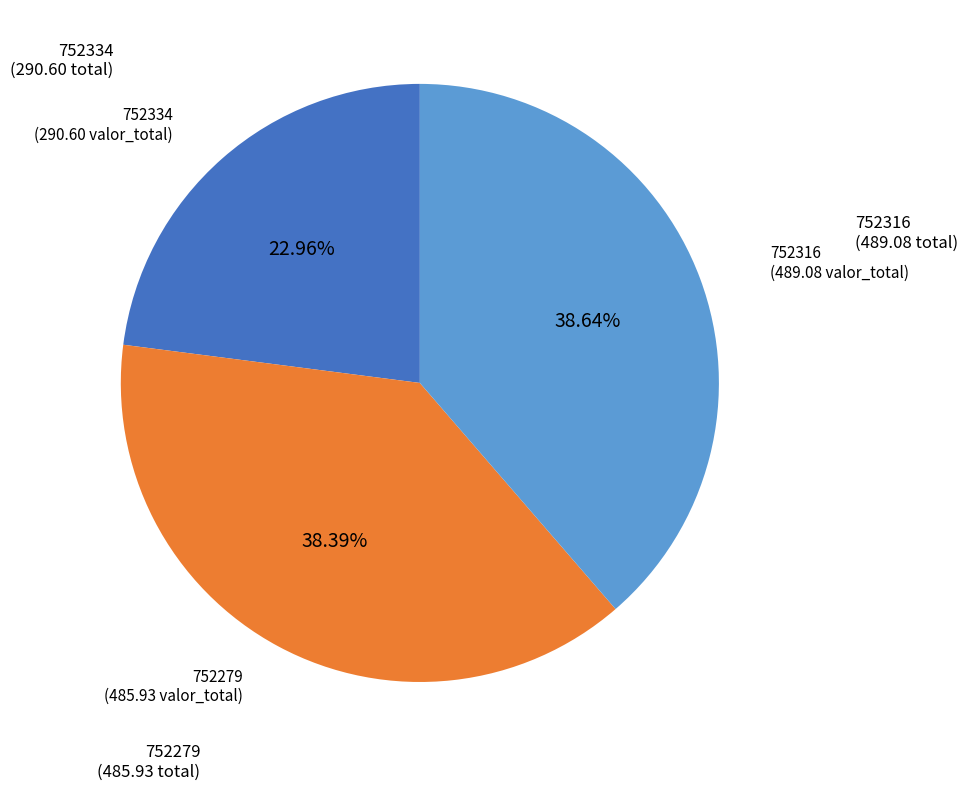

Is there any slice that represents more than half of the pie?

No